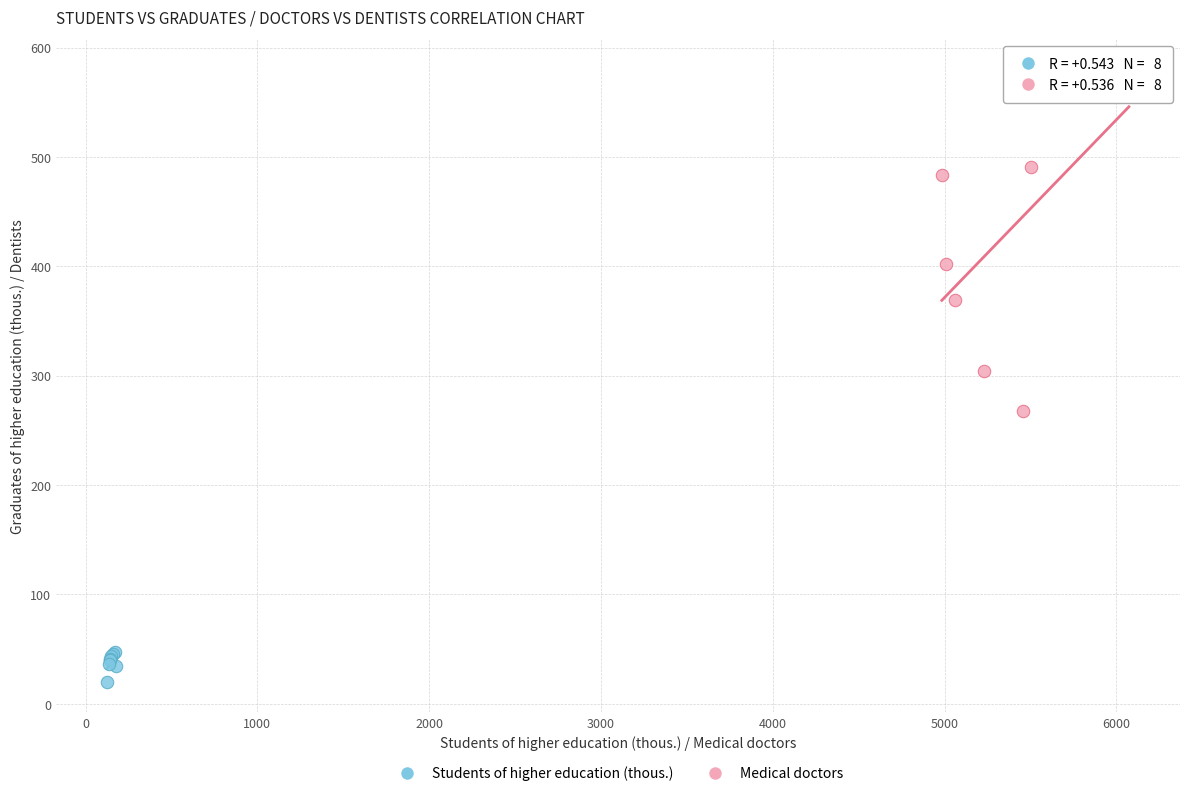

Which series contains the highest Y value?

Medical doctors